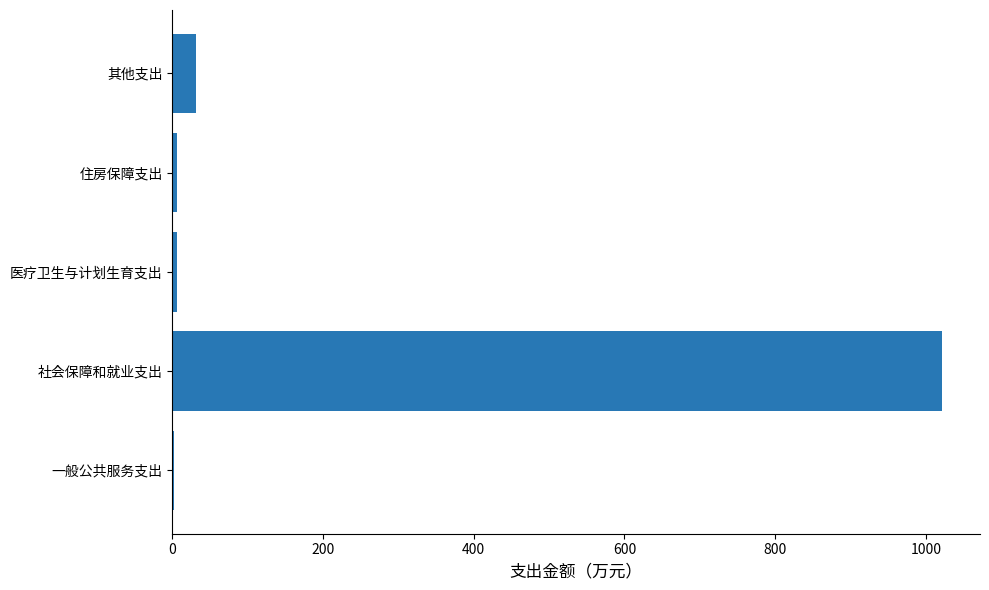

Are the bars horizontal?

Yes